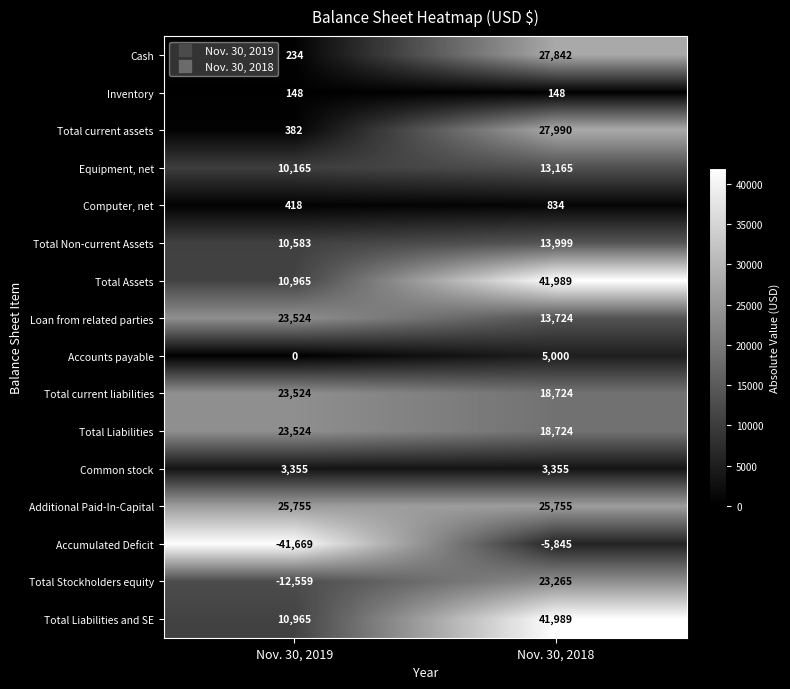

How many distinct data groups are displayed?

16